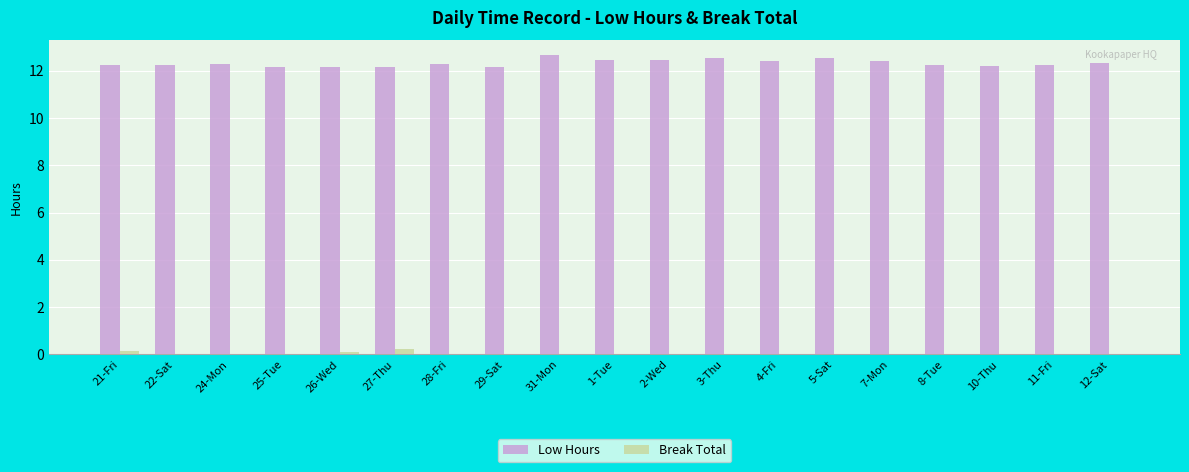

How many categories are shown in the chart?

19